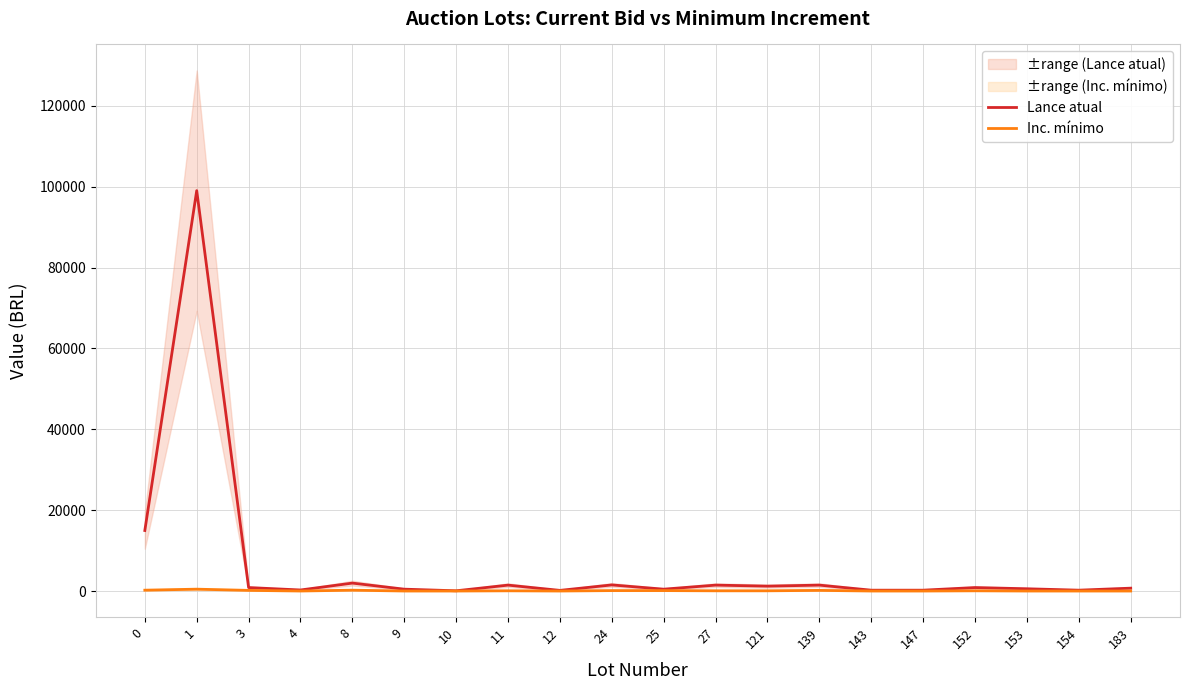

What is the difference between the maximum and second lowest values in the Lance atual series?

98800